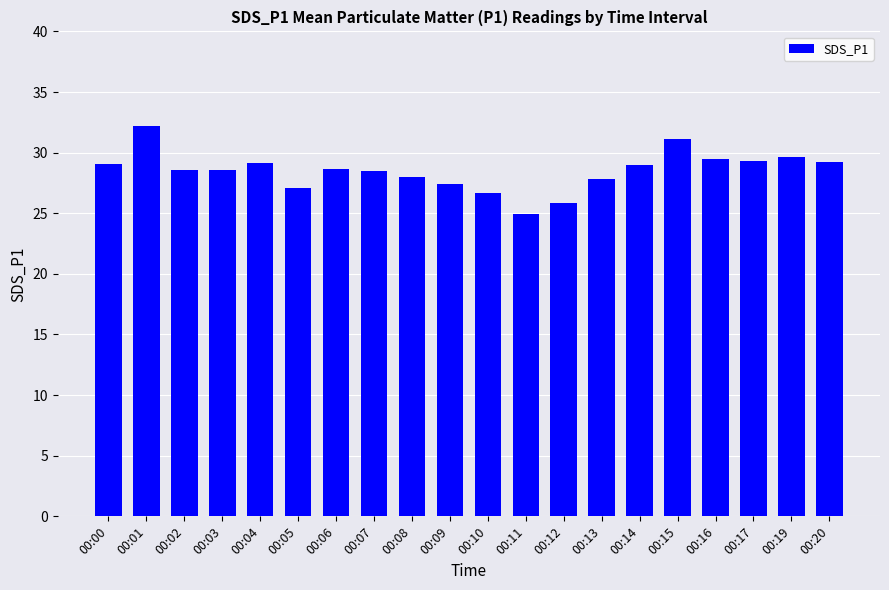

What is the ratio of the value at 00:01 to the value at 00:03?

1.1